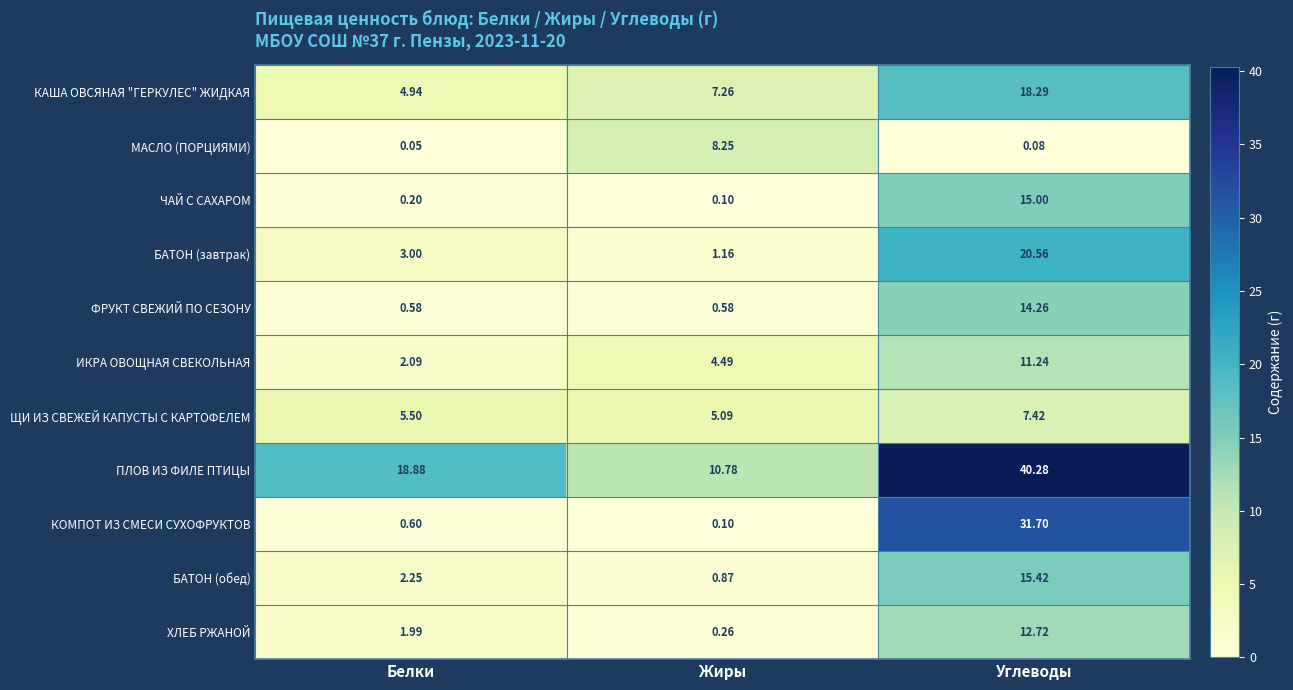

Rank the categories by ИКРА ОВОЩНАЯ СВЕКОЛЬНАЯ value from highest to lowest.

Углеводы, Жиры, Белки